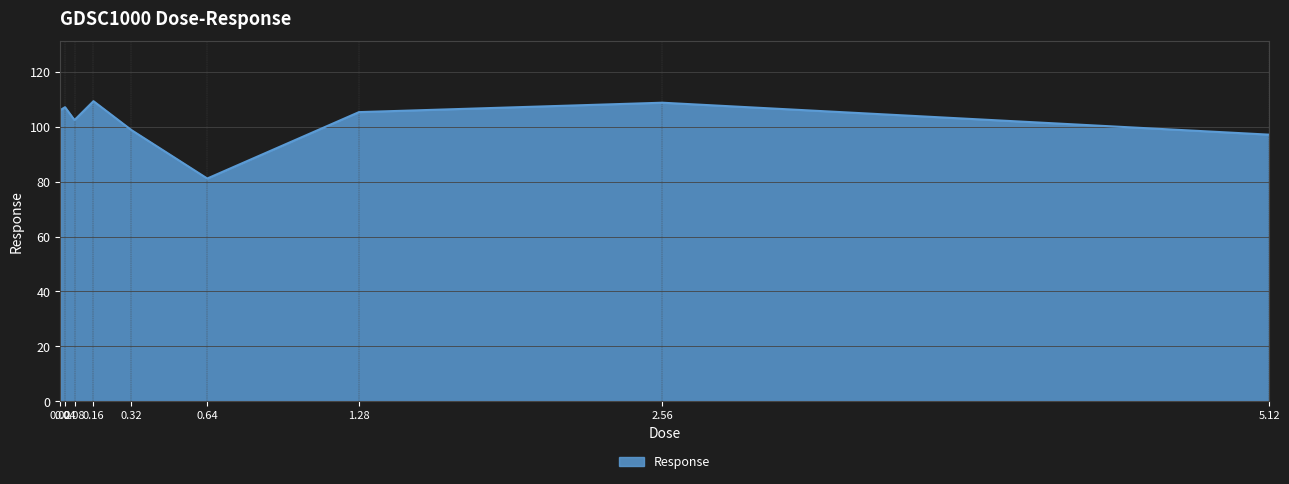

What is the greatest value displayed?

109.3